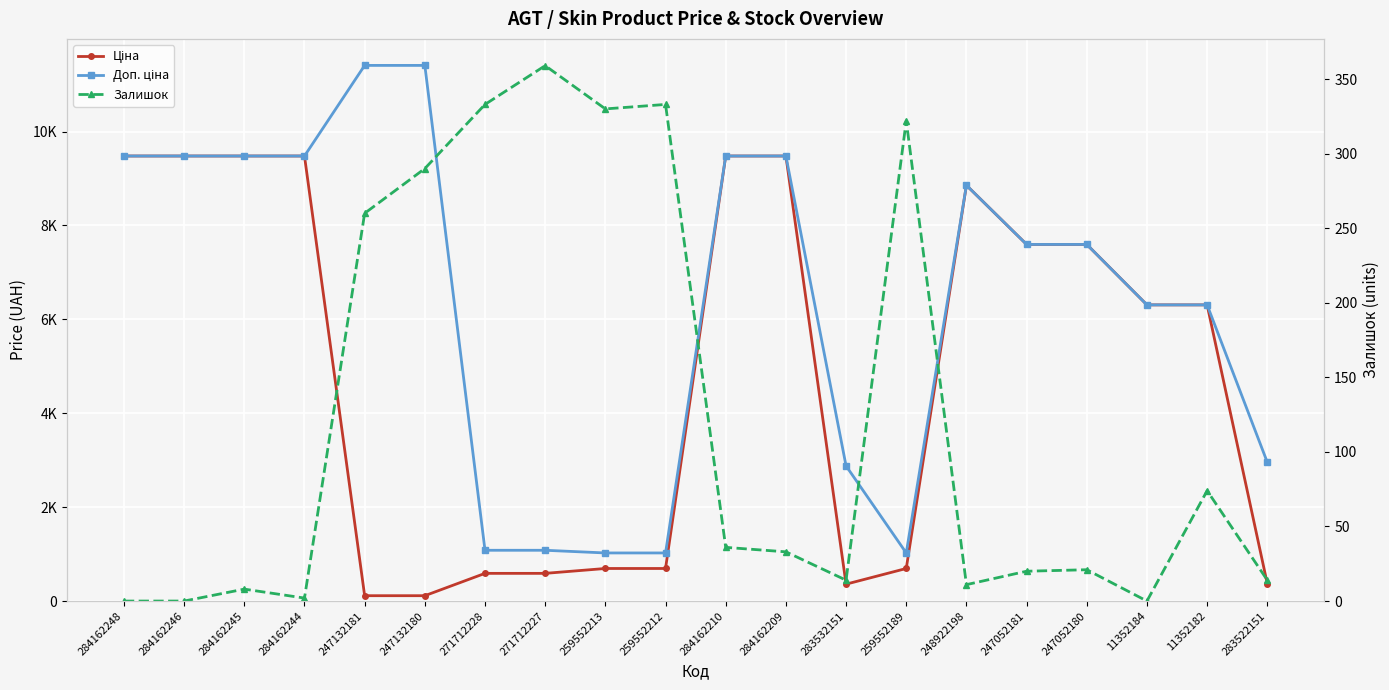

True or false: Залишок and Ціна cross at least once.

True